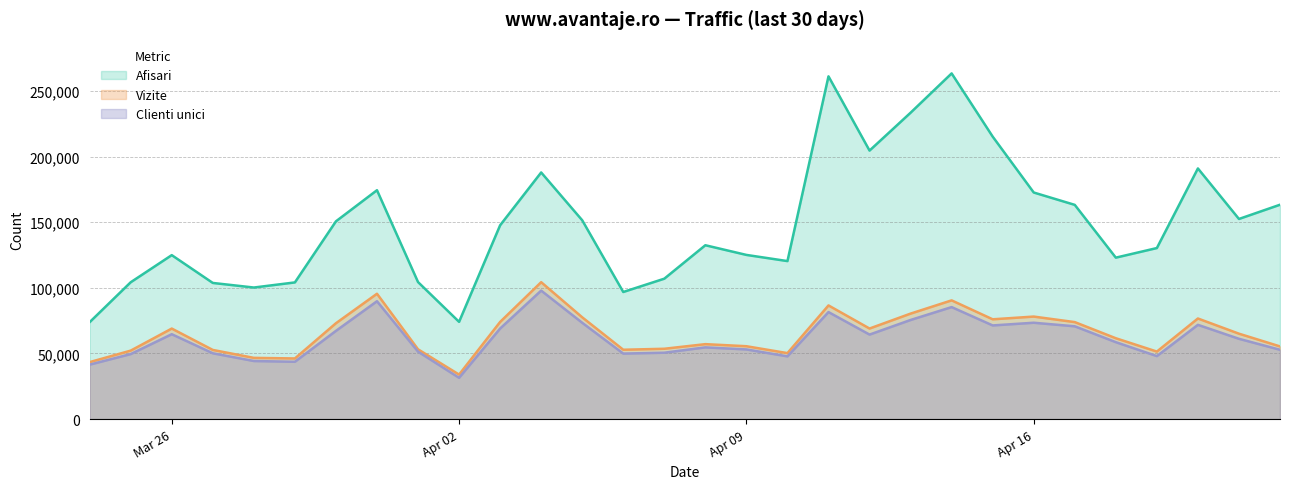

Which label corresponds to the largest value in the chart?

2024.4.14